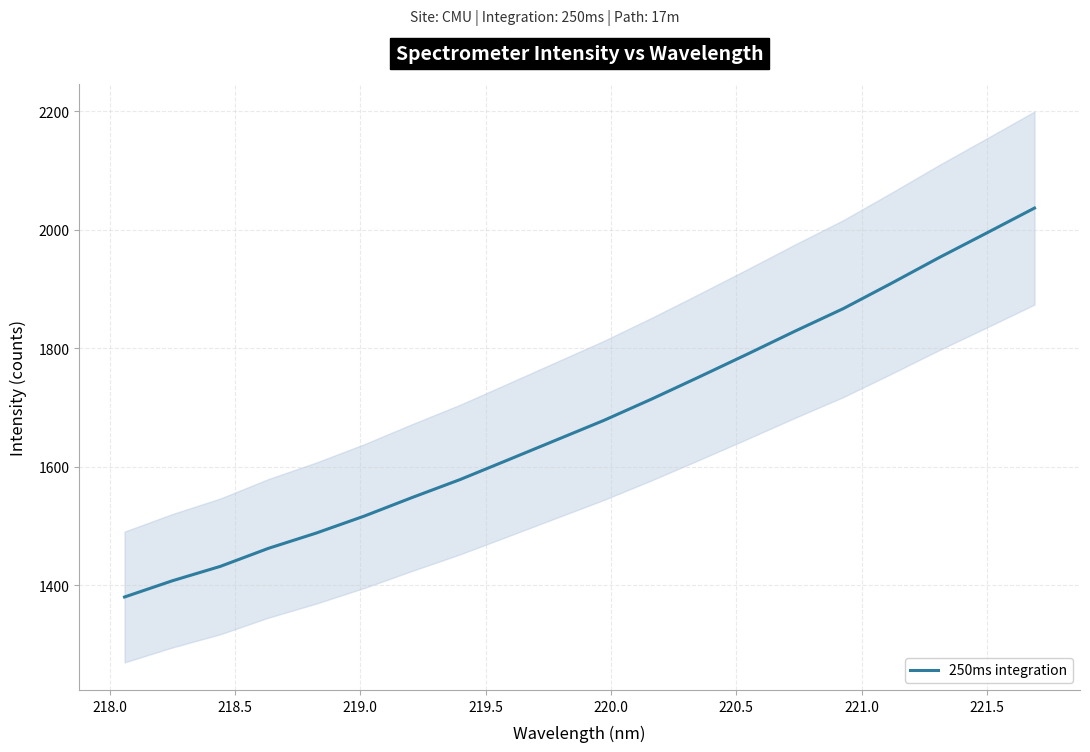

What is the lowest value of the 250ms integration series?

1380.2